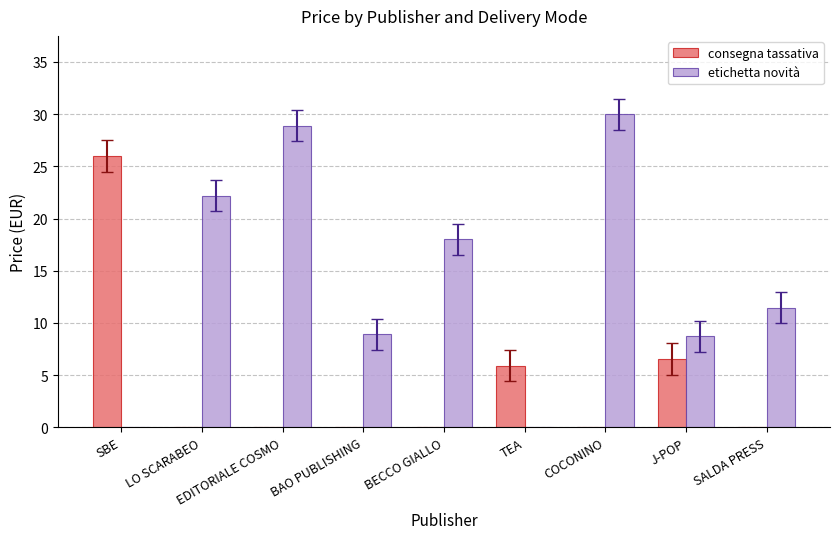

Where is consegna tassativa nearest to the value 13?

J-POP